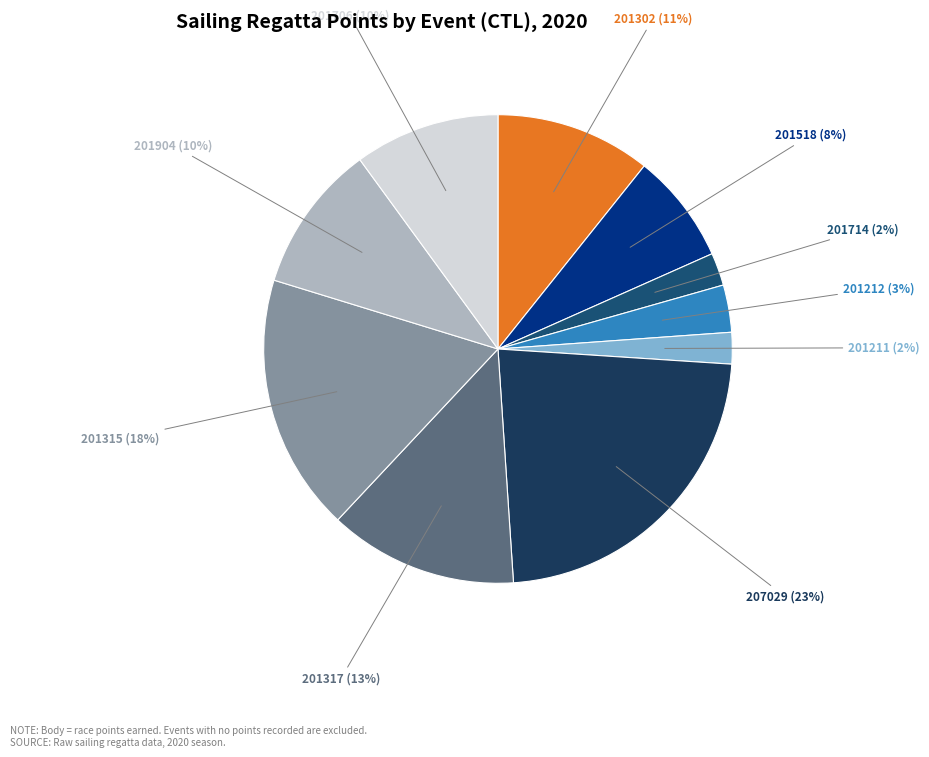

The 201518 slice represents 19% of the pie. True or false?

False